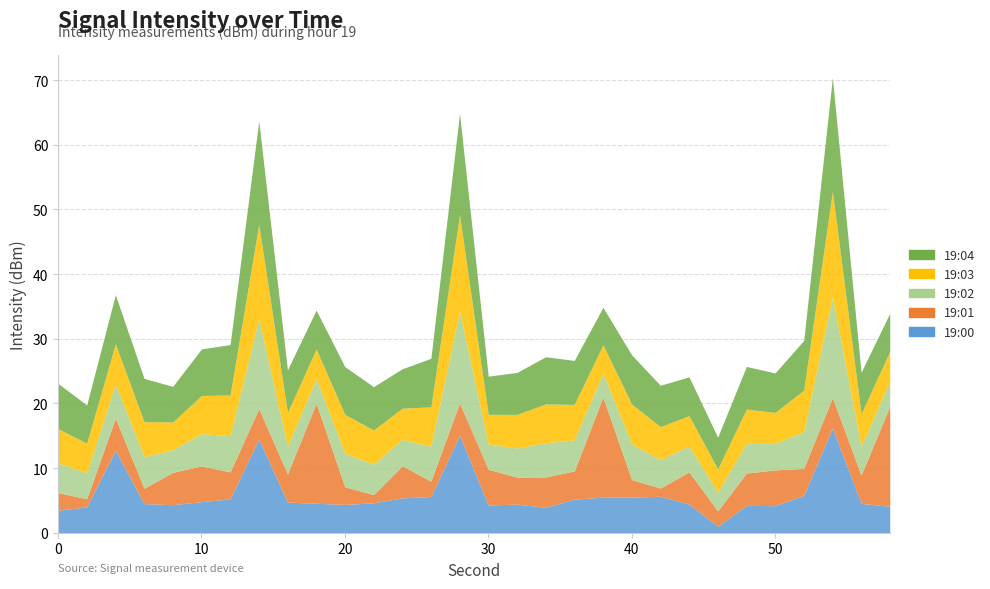

How many interior local valleys does the 19:00 series have?

6